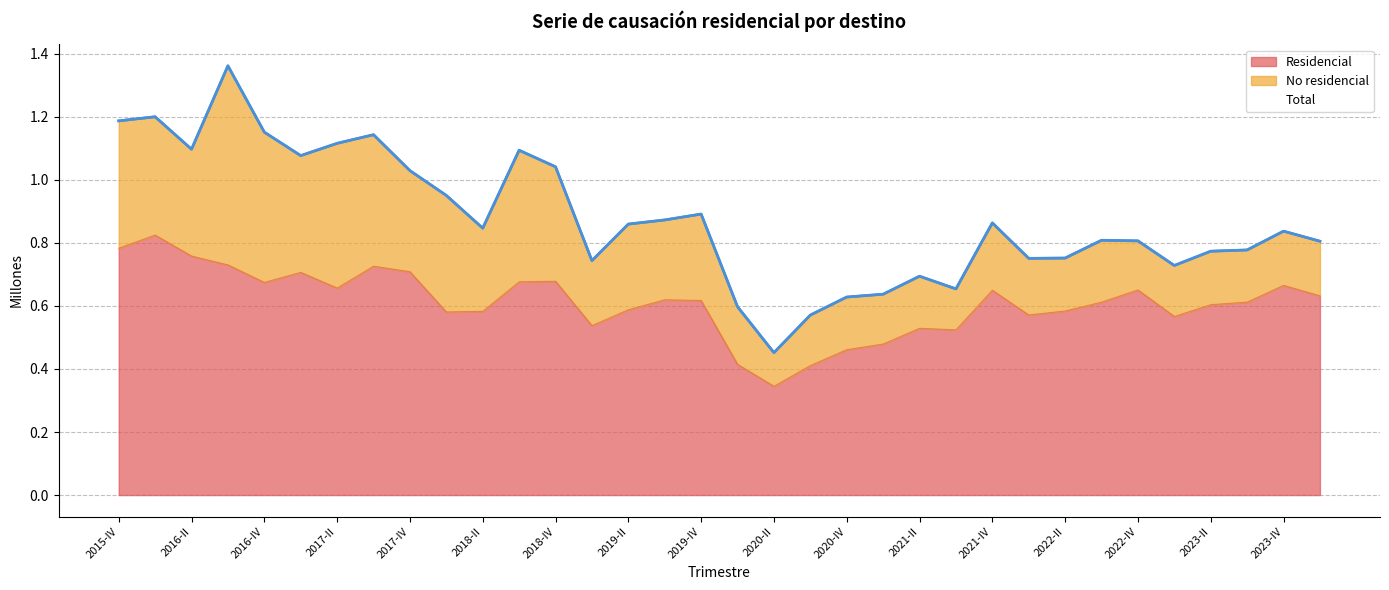

Is it true that Residencial equals 0.3 at 2023-IV?

False